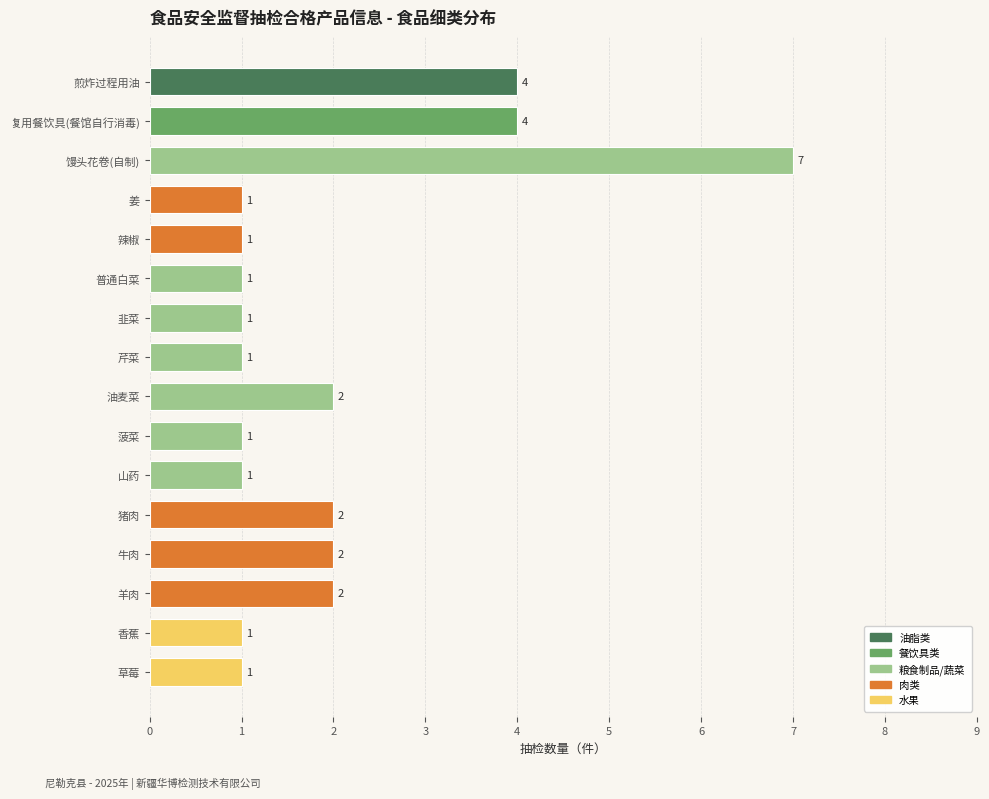

How many categories are shown in the chart?

16